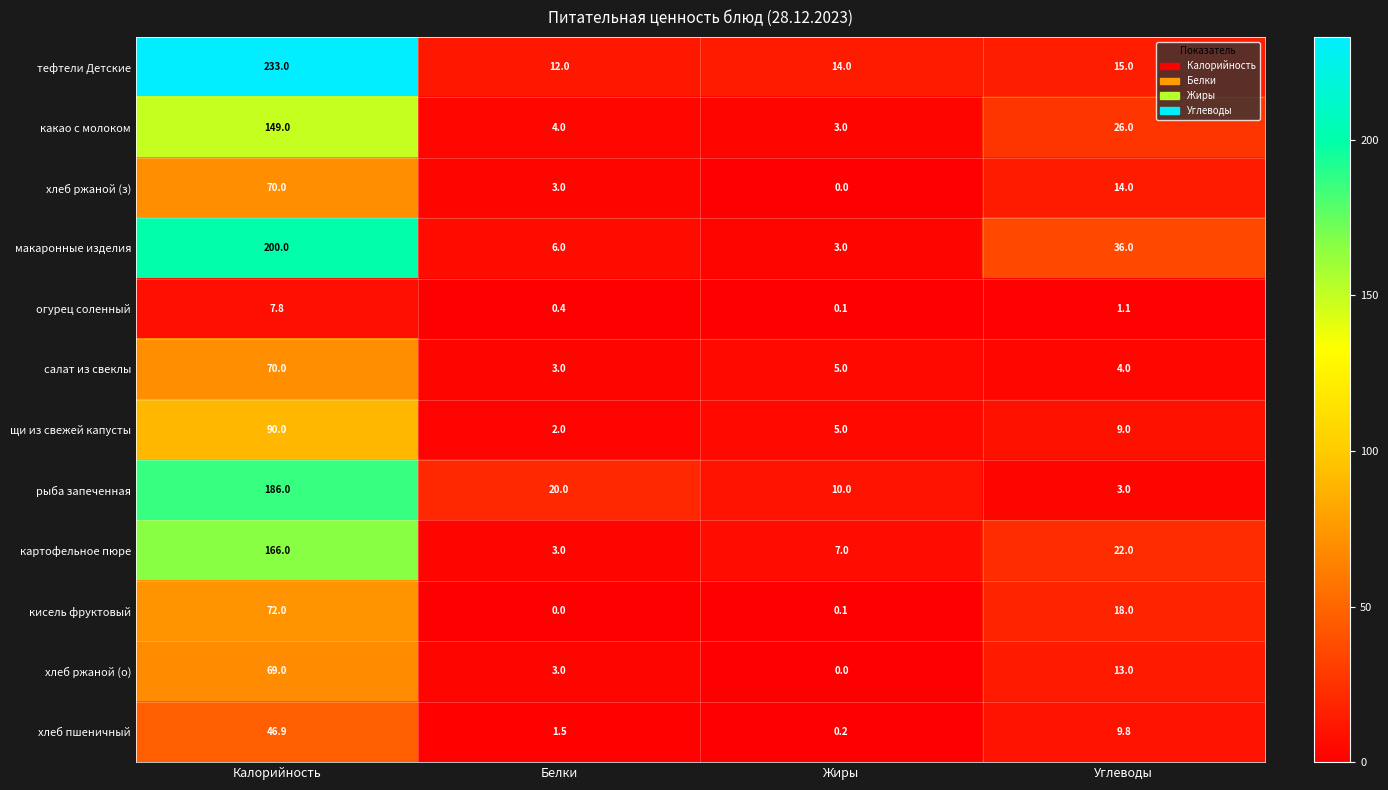

What is the difference between the щи из свежей капусты values at Жиры and Белки?

3.0